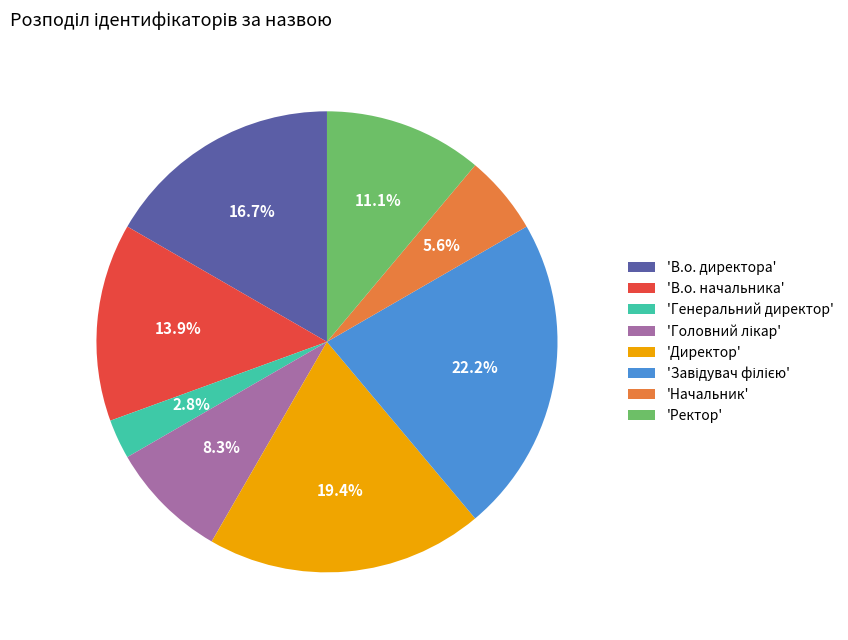

Which category has the smallest portion of the pie?

'Генеральний директор'